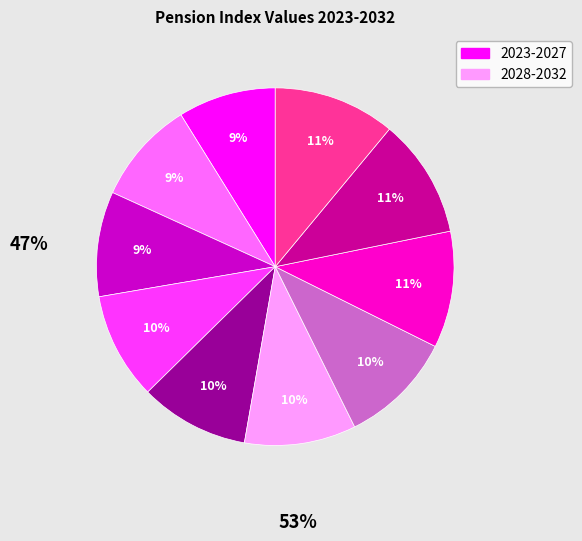

Is there a majority slice in this chart?

No